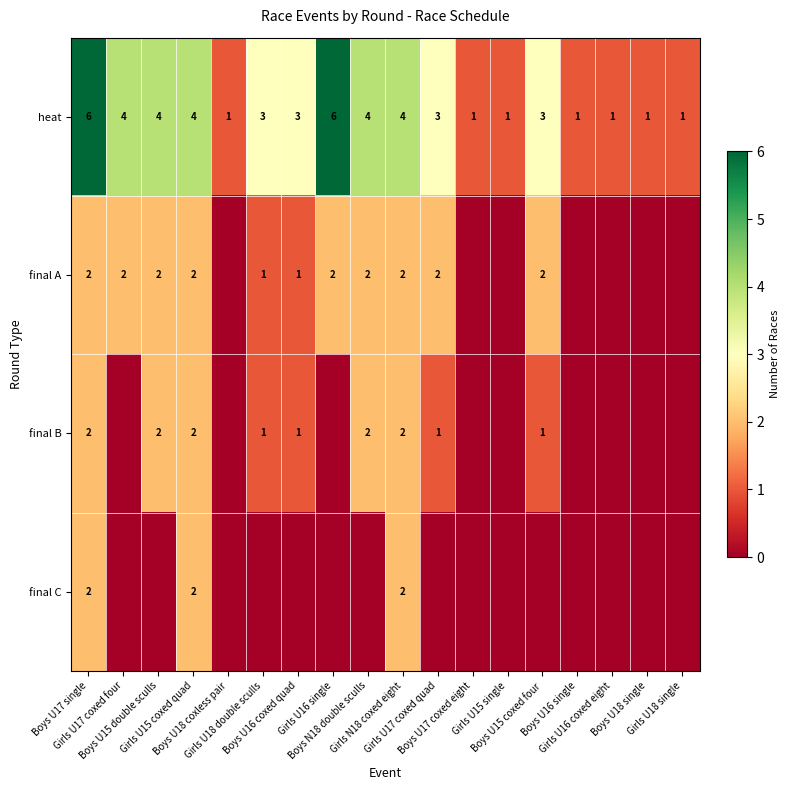

Count the heat values in the range 1 to 4.

16